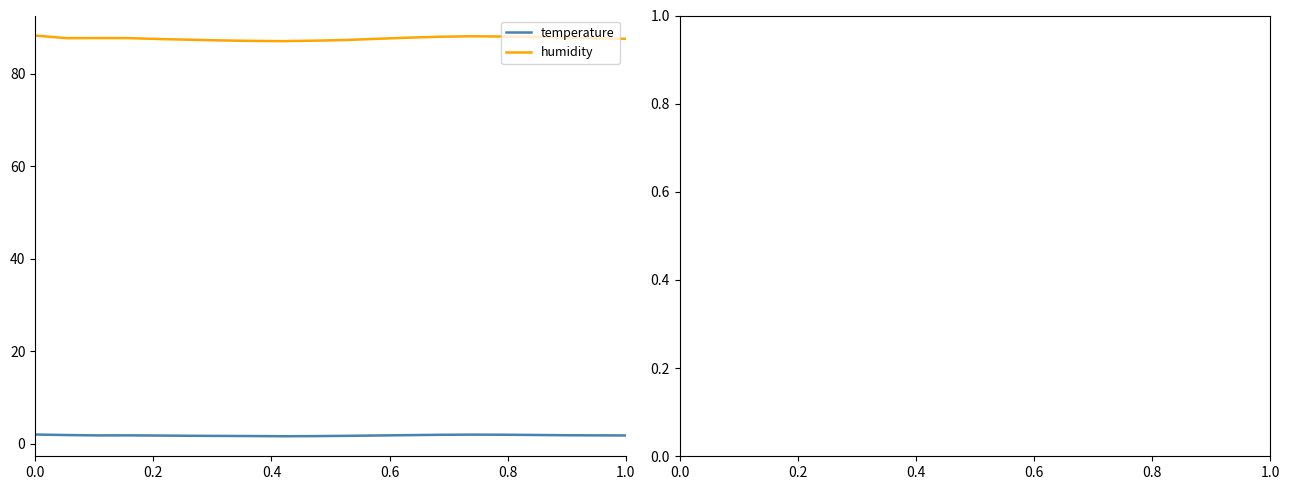

What are all the series names shown in the legend?

temperature, humidity